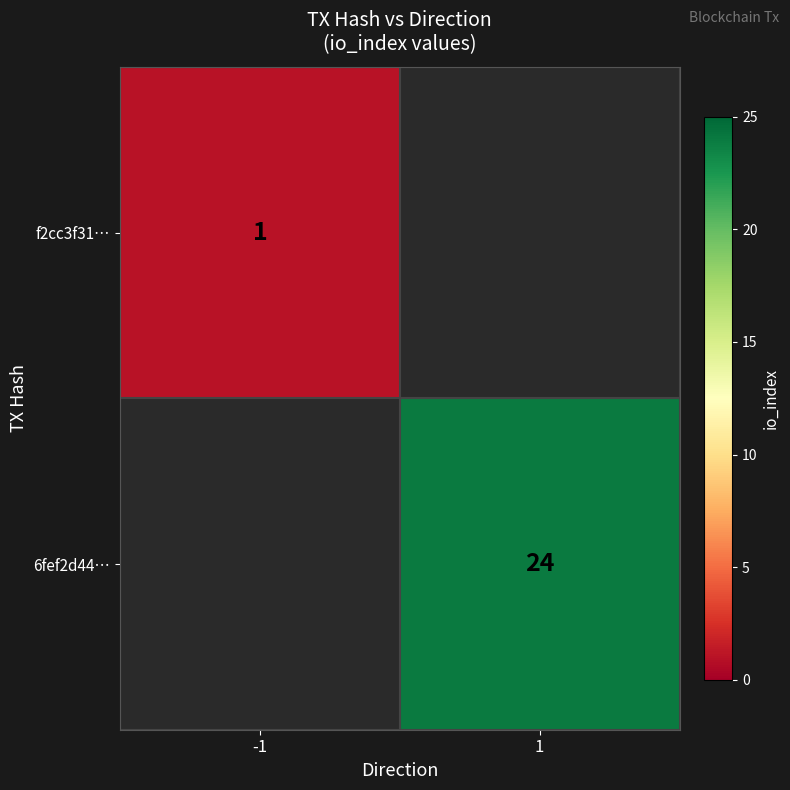

The value of 6fef2d44… at 1 is 41. True or false?

False